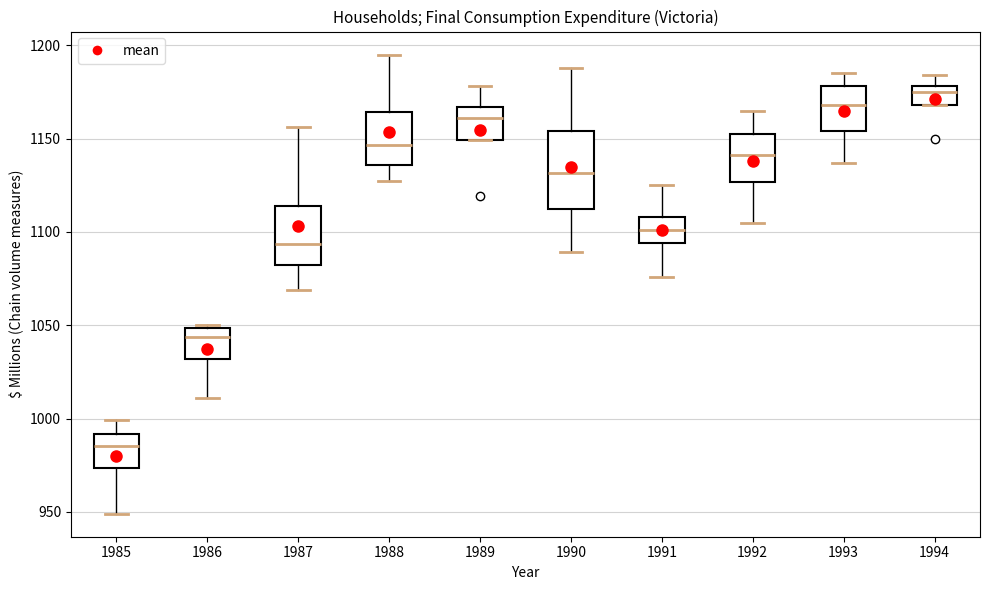

Reading left to right, read every box against the y-axis: the position of its median line, the range the box covers, and the ends of its whiskers. The values are not printed on the chart, so give them approximately, as read against the axis.

1985: median 985, box 975 to 990, whiskers 950 to 1000
1986: median 1045, box 1030 to 1050, whiskers 1010 to 1050
1987: median 1095, box 1085 to 1115, whiskers 1070 to 1155
1988: median 1145, box 1135 to 1165, whiskers 1125 to 1195
1989: median 1160, box 1150 to 1165, whiskers 1150 to 1180
1990: median 1130, box 1110 to 1155, whiskers 1090 to 1190
1991: median 1100, box 1095 to 1110, whiskers 1075 to 1125
1992: median 1140, box 1125 to 1150, whiskers 1105 to 1165
1993: median 1170, box 1155 to 1180, whiskers 1135 to 1185
1994: median 1175, box 1170 to 1180, whiskers 1170 to 1185